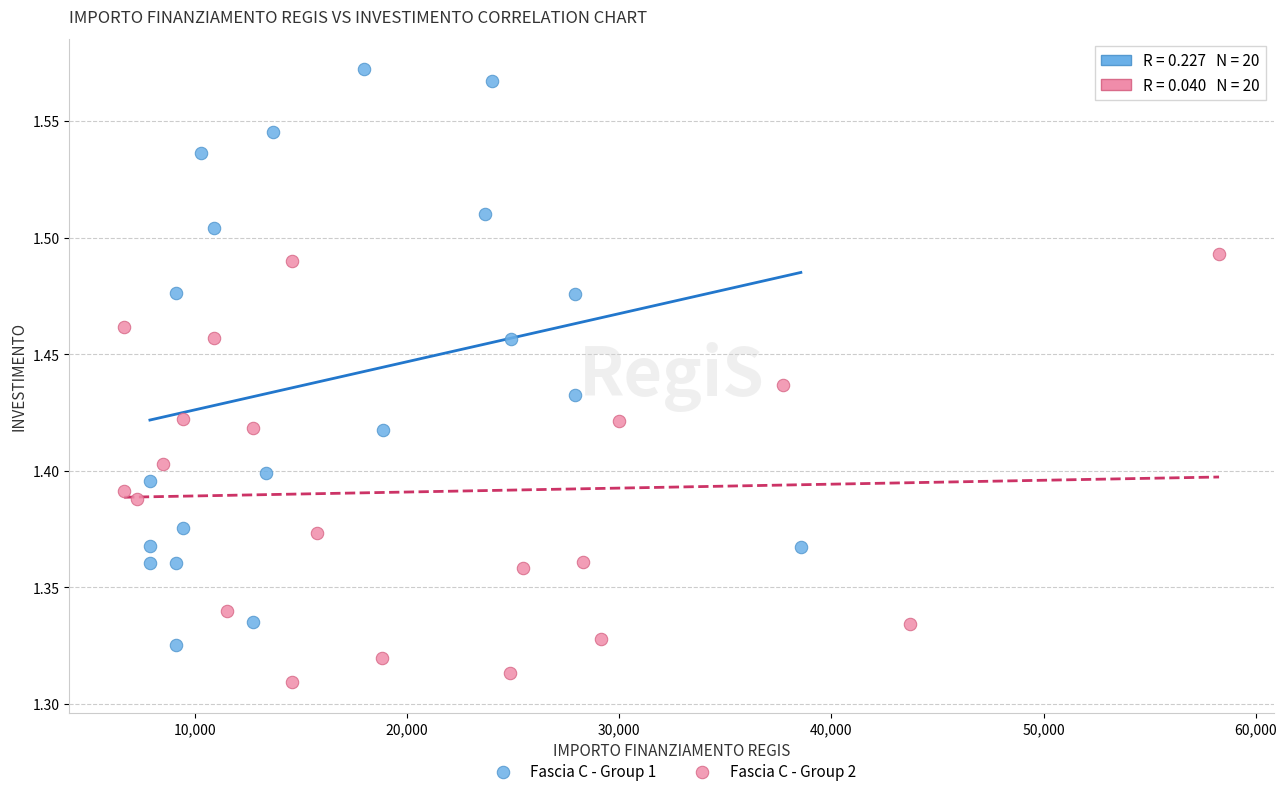

Which series has the largest Y range (max minus min)?

Fascia C - Group 1